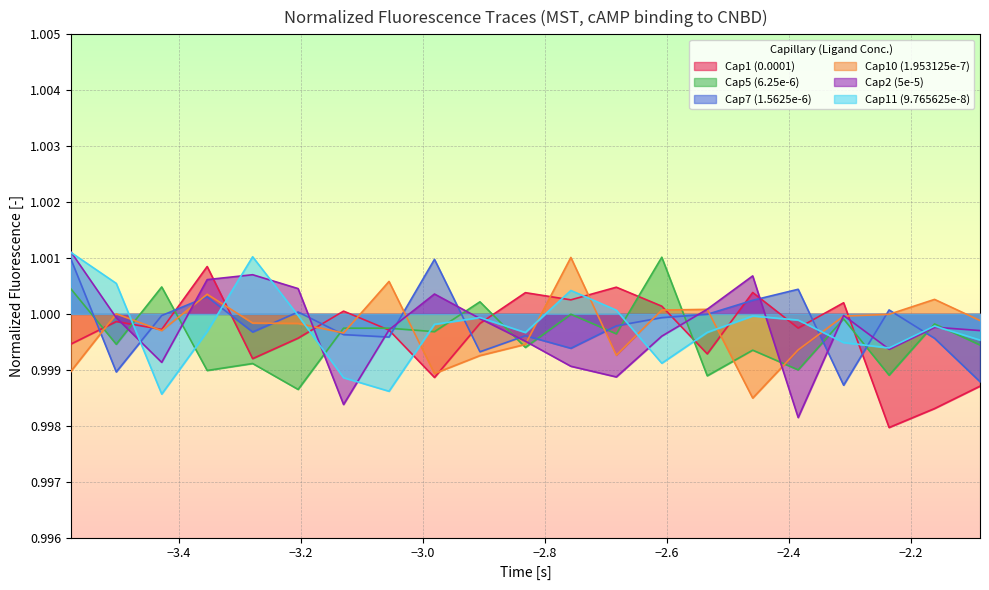

Which series ends up on top after the final intersection of Cap5 (6.25e-6) and Cap7 (1.5625e-6)?

Cap5 (6.25e-6)